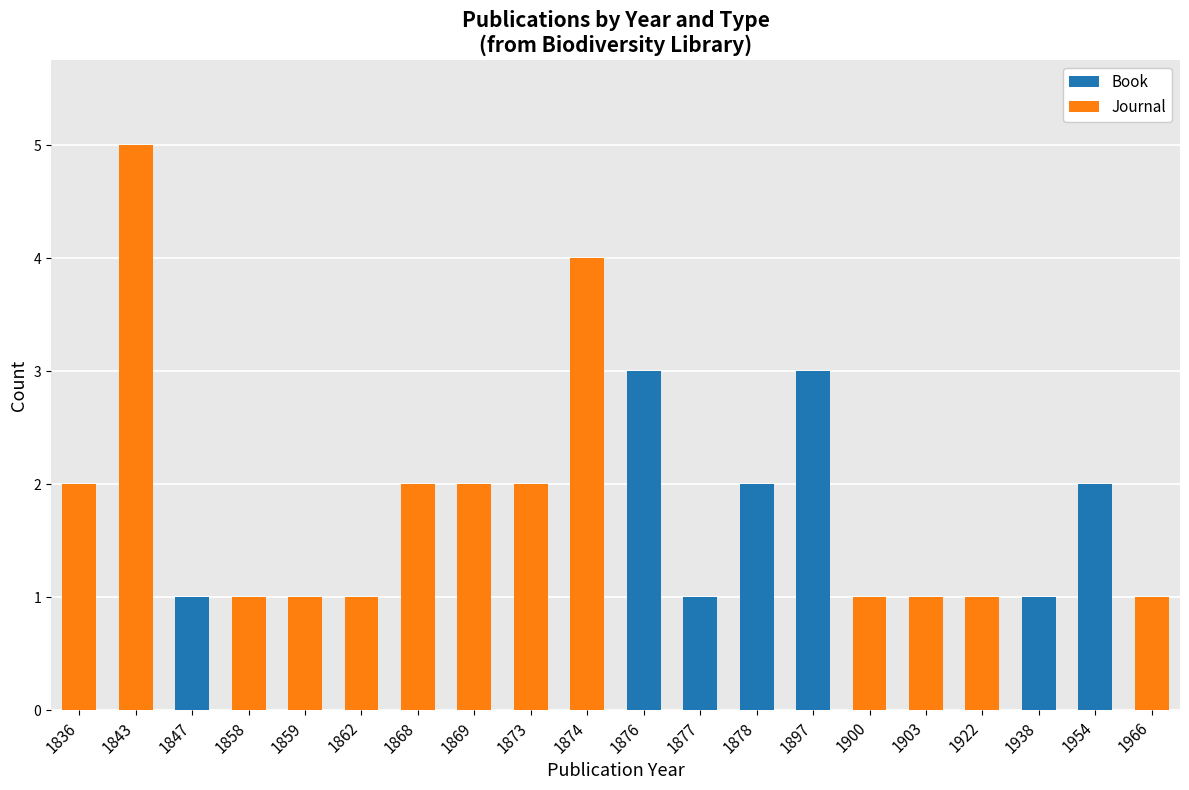

At which category is the sum across all series the highest?

1843